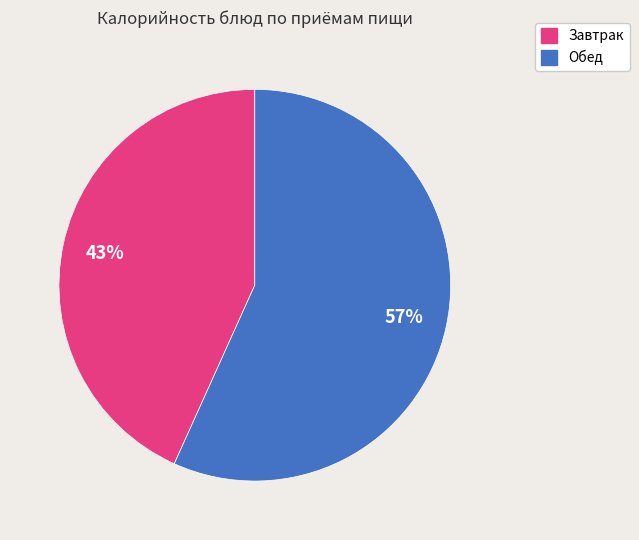

Is there any slice that represents more than half of the pie?

Yes